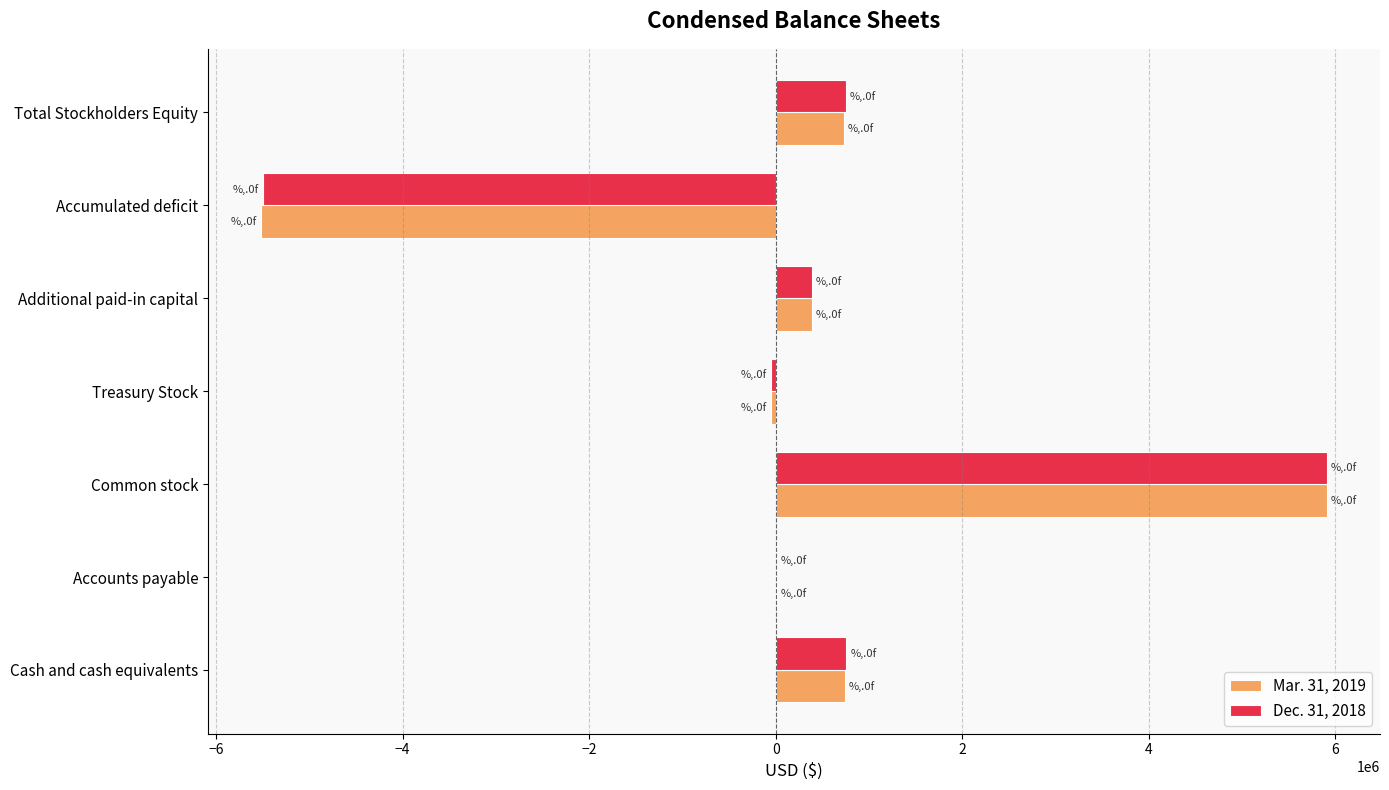

What is the total value across all series at Total Stockholders Equity?

1482228